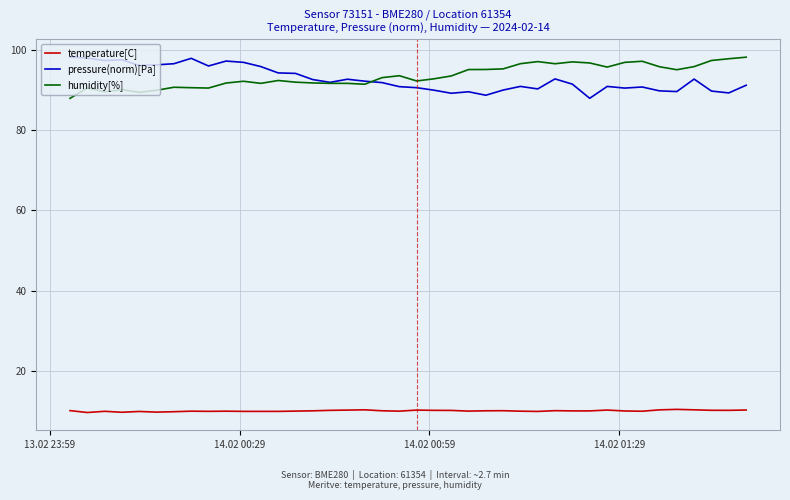

What is the difference between the maximum and second lowest values in the temperature[C] series?

0.7